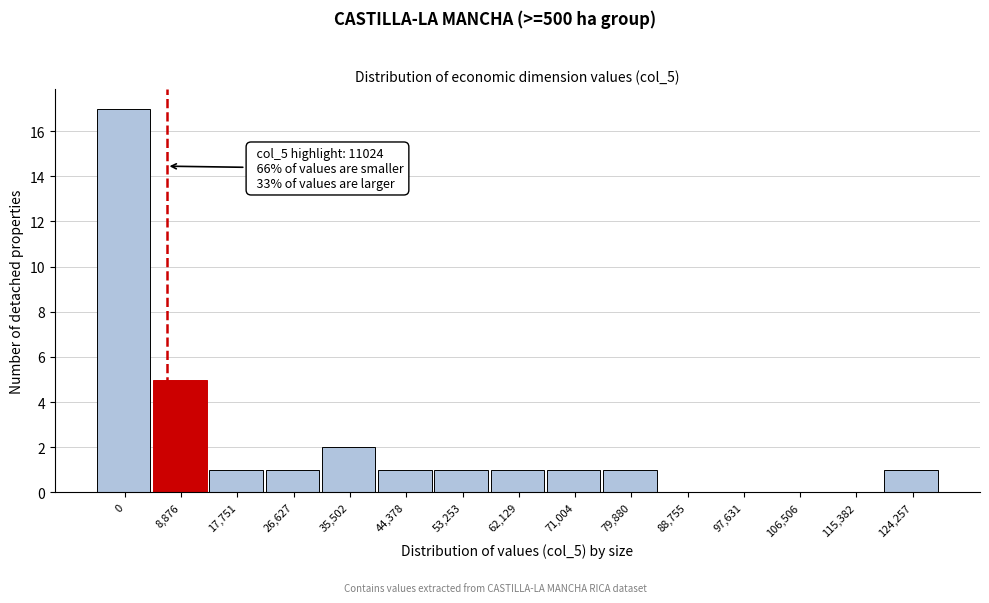

Reading left to right, transcribe all the data shown in this chart.

0=17	8,876=5	17,751=1	26,627=1	35,502=2	44,378=1	53,253=1	62,129=1	71,004=1	79,880=1	88,755=0	97,631=0	106,506=0	115,382=0	124,257=1